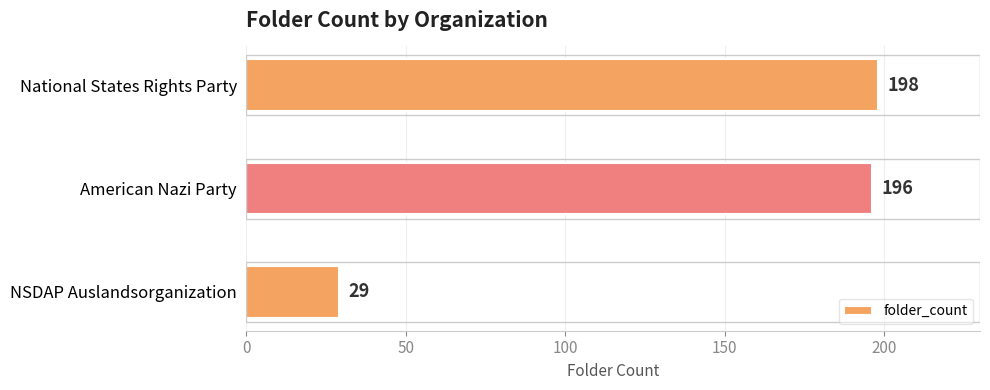

What is the value of the 1st bar from the top?

198